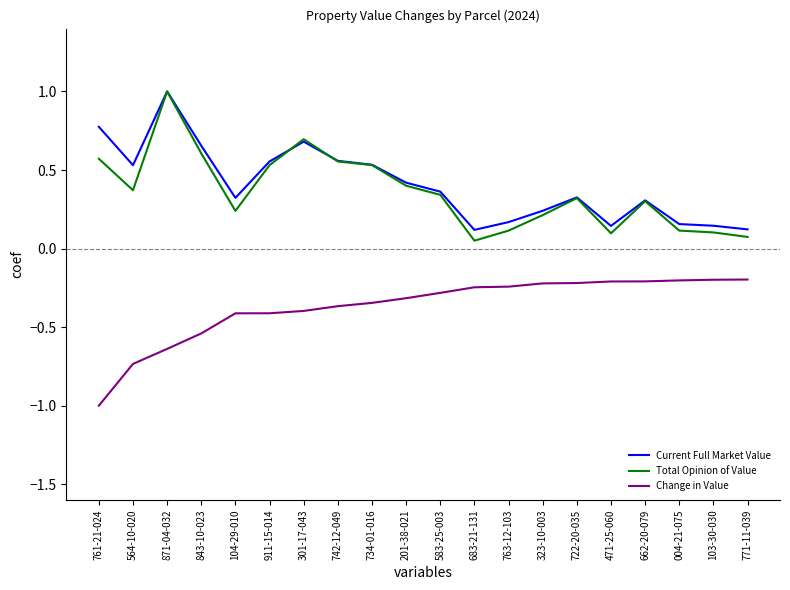

Is the value of Change in Value at 564-10-020 greater than the value of Current Full Market Value at 662-20-079?

No